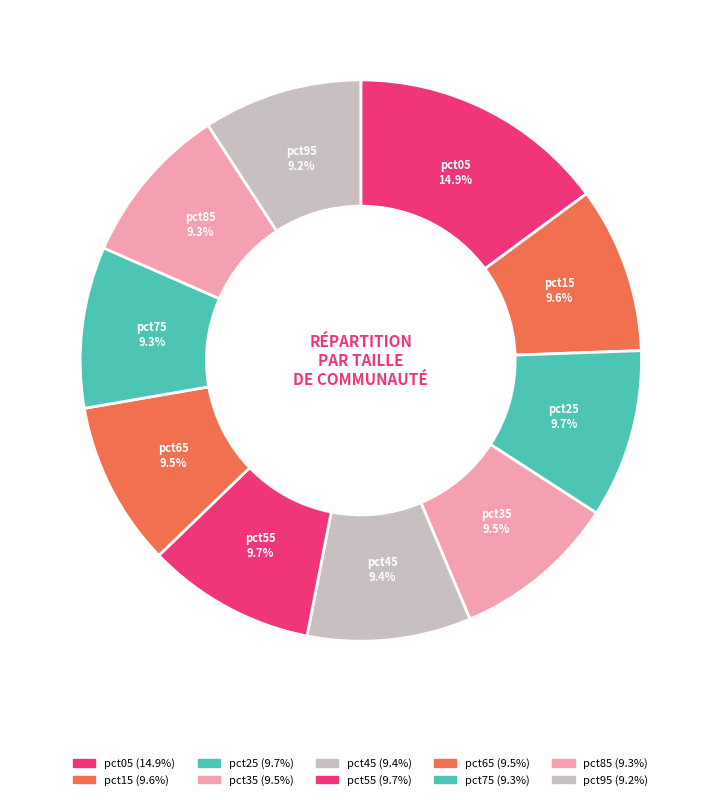

How many segments does this pie chart have?

10